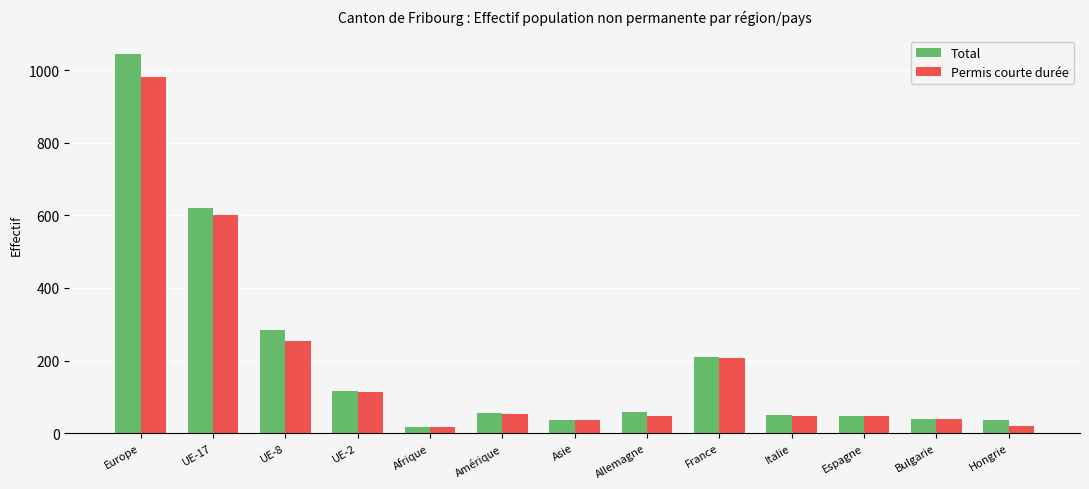

What are all the series names shown in the legend?

Total, Permis courte durée